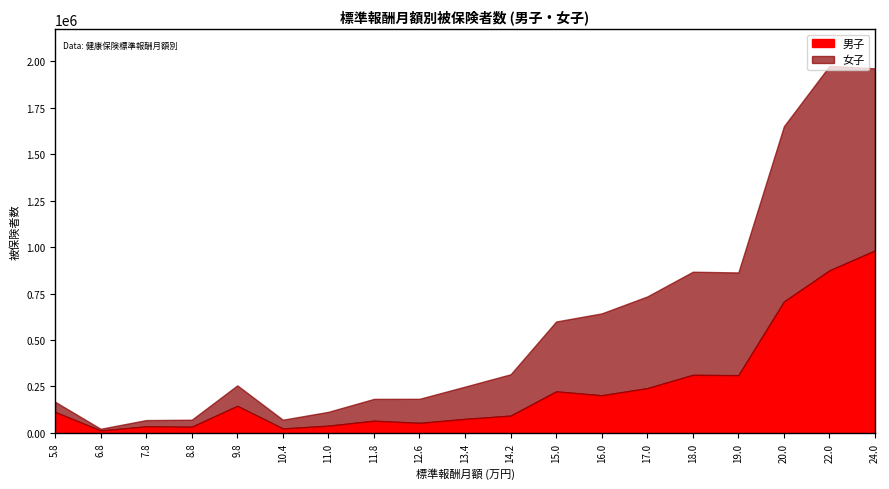

Does the chart display data point markers on the line(s)?

No